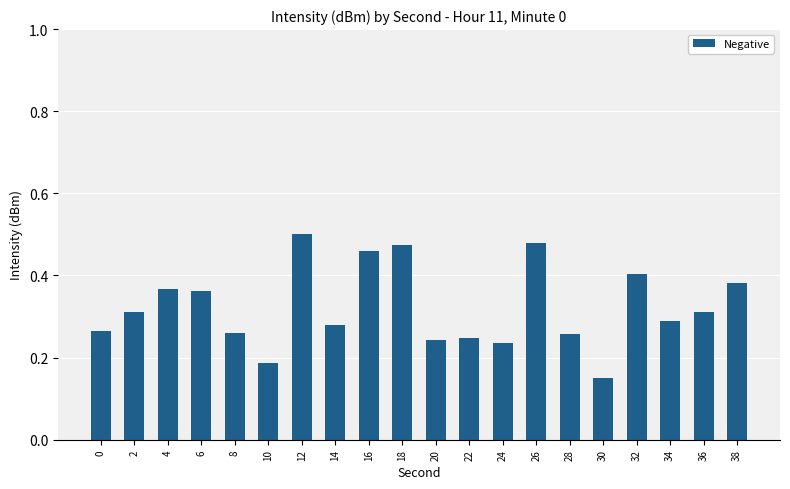

Count the values in the range 0 to 1.

20